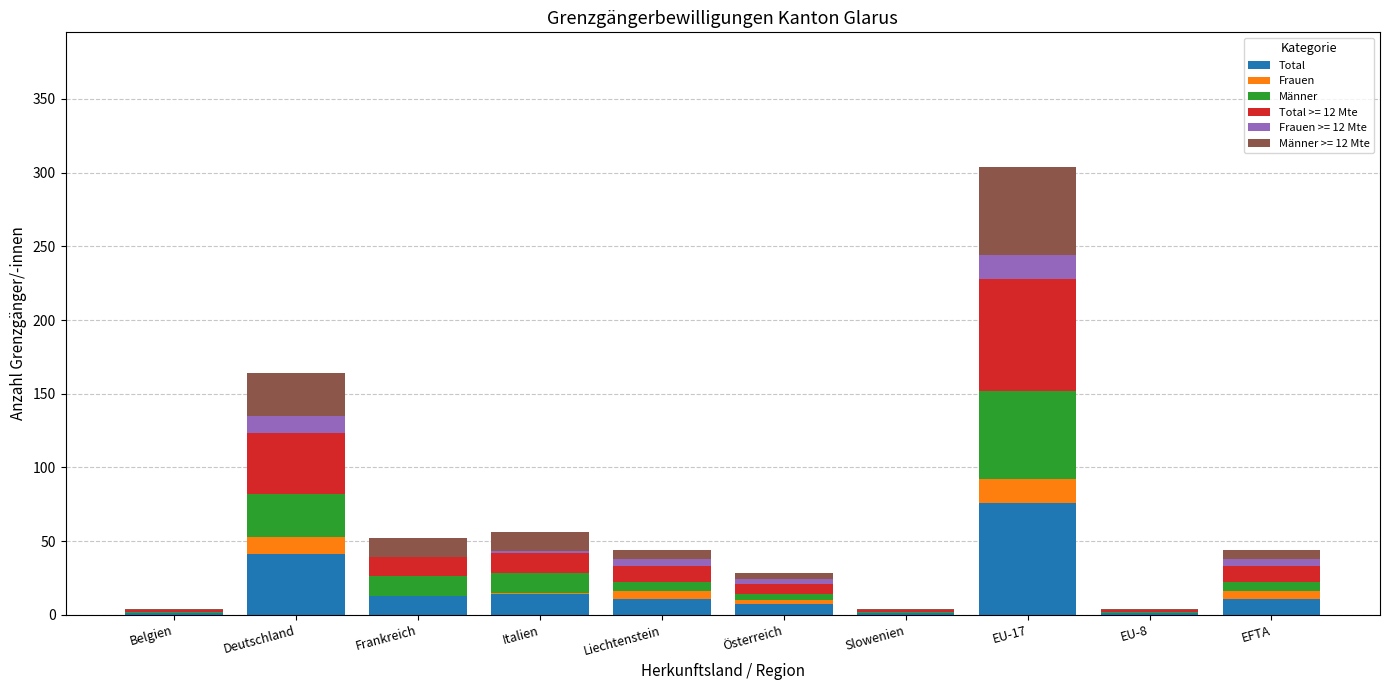

What is the sum of all Total values?

176